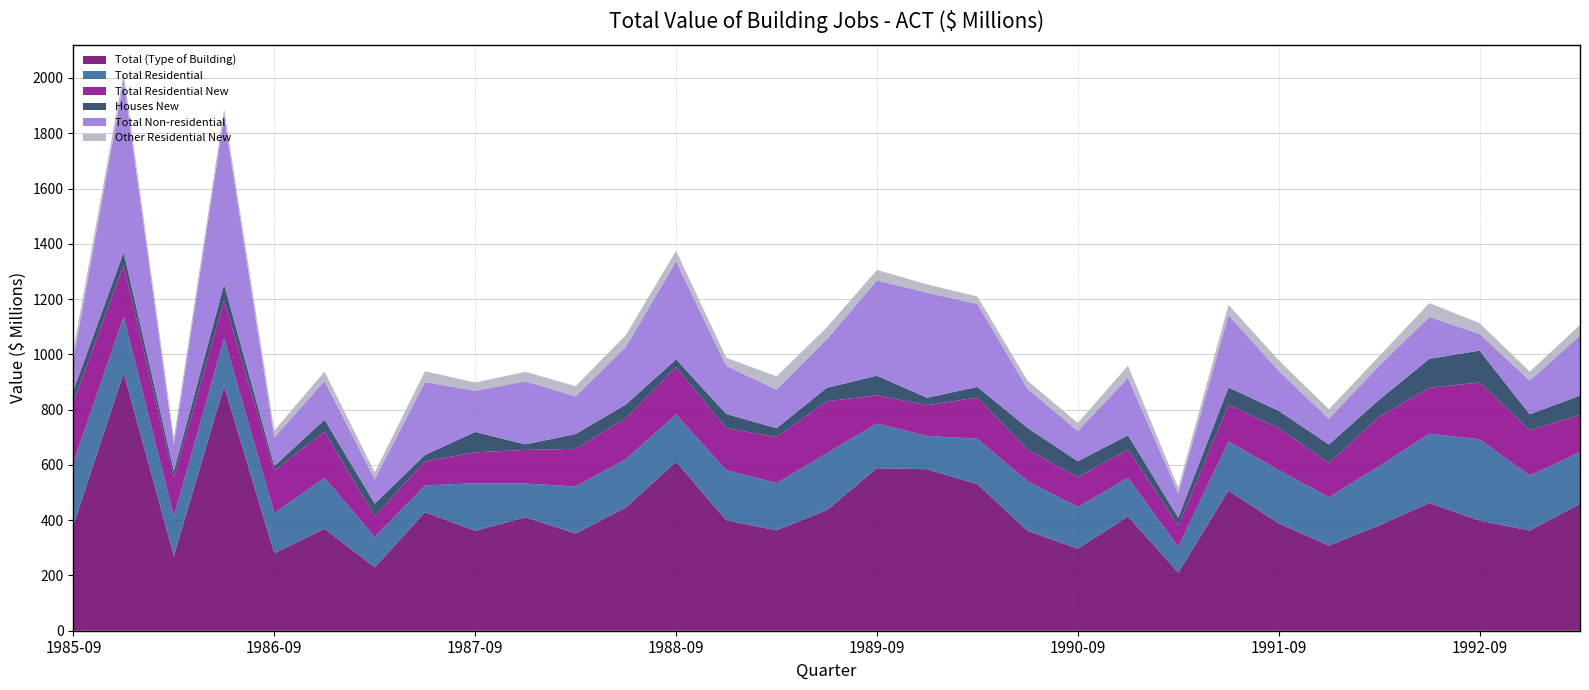

Reading left to right, extract all data points from this chart.

Total (Type of Building): 1985-09=382.1	1985-12=932.5	1986-03=270.8	1986-06=885.3	1986-09=280.5	1986-12=368.8	1987-03=229.2	1987-06=428.7	1987-09=361.5	1987-12=410.5	1988-03=351.8	1988-06=446.0	1988-09=611.4	1988-12=399.5	1989-03=363.4	1989-06=435.7	1989-09=588.1	1989-12=584.4	1990-03=530.3	1990-06=361.2	1990-09=296.8	1990-12=413.3	1991-03=210.3	1991-06=506.9	1991-09=388.5	1991-12=308.0	1992-03=381.1	1992-06=462.1	1992-09=398.4	1992-12=362.7	1993-03=459.2
Total Residential: 1985-09=226.5	1985-12=203.9	1986-03=143.0	1986-06=173.7	1986-09=145.1	1986-12=184.6	1987-03=110.3	1987-06=97.1	1987-09=172.2	1987-12=122.1	1988-03=170.2	1988-06=175.3	1988-09=171.1	1988-12=181.1	1989-03=171.1	1989-06=206.8	1989-09=161.6	1989-12=120.5	1990-03=164.3	1990-06=179.8	1990-09=151.4	1990-12=140.1	1991-03=93.7	1991-06=177.7	1991-09=193.0	1991-12=175.0	1992-03=214.4	1992-06=250.6	1992-09=294.4	1992-12=198.8	1993-03=186.9
Total Residential New: 1985-09=221.3	1985-12=186.9	1986-03=139.4	1986-06=135.9	1986-09=154.7	1986-12=166.6	1987-03=75.1	1987-06=87.1	1987-09=111.9	1987-12=121.6	1988-03=136.2	1988-06=147.6	1988-09=171.2	1988-12=152.5	1989-03=165.9	1989-06=188.0	1989-09=101.8	1989-12=111.2	1990-03=149.3	1990-06=114.3	1990-09=107.3	1990-12=102.5	1991-03=76.4	1991-06=133.3	1991-09=152.1	1991-12=123.5	1992-03=178.8	1992-06=166.1	1992-09=205.5	1992-12=164.1	1993-03=134.3
Houses New: 1985-09=39.7	1985-12=45.9	1986-03=25.0	1986-06=58.1	1986-09=15.7	1986-12=43.5	1987-03=45.1	1987-06=23.2	1987-09=73.7	1987-12=20.1	1988-03=53.5	1988-06=49.6	1988-09=28.3	1988-12=51.2	1989-03=32.3	1989-06=48.3	1989-09=71.1	1989-12=26.9	1990-03=38.3	1990-06=78.4	1990-09=57.8	1990-12=51.2	1991-03=28.3	1991-06=62.4	1991-09=62.0	1991-12=67.4	1992-03=61.4	1992-06=105.0	1992-09=115.2	1992-12=57.4	1993-03=70.5
Total Non-residential: 1985-09=114.7	1985-12=621.9	1986-03=97.7	1986-06=609.6	1986-09=102.8	1986-12=140.8	1987-03=87.8	1987-06=263.8	1987-09=149.1	1987-12=228.3	1988-03=136.6	1988-06=208.5	1988-09=354.5	1988-12=173.9	1989-03=139.8	1989-06=175.5	1989-09=345.0	1989-12=380.1	1990-03=300.0	1990-06=141.7	1990-09=109.1	1990-12=208.5	1991-03=89.0	1991-06=262.1	1991-09=144.8	1991-12=93.1	1992-03=123.1	1992-06=151.8	1992-09=60.5	1992-12=122.0	1993-03=217.3
Other Residential New: 1985-09=34.0	1985-12=28.5	1986-03=23.2	1986-06=25.6	1986-09=25.6	1986-12=33.7	1987-03=25.8	1987-06=39.0	1987-09=29.7	1987-12=34.3	1988-03=36.6	1988-06=42.9	1988-09=38.4	1988-12=29.7	1989-03=47.7	1989-06=42.9	1989-09=37.8	1989-12=30.0	1990-03=27.2	1990-06=29.1	1990-09=29.3	1990-12=43.6	1991-03=19.8	1991-06=37.0	1991-09=38.3	1991-12=34.4	1992-03=34.5	1992-06=49.9	1992-09=39.3	1992-12=32.6	1993-03=38.4